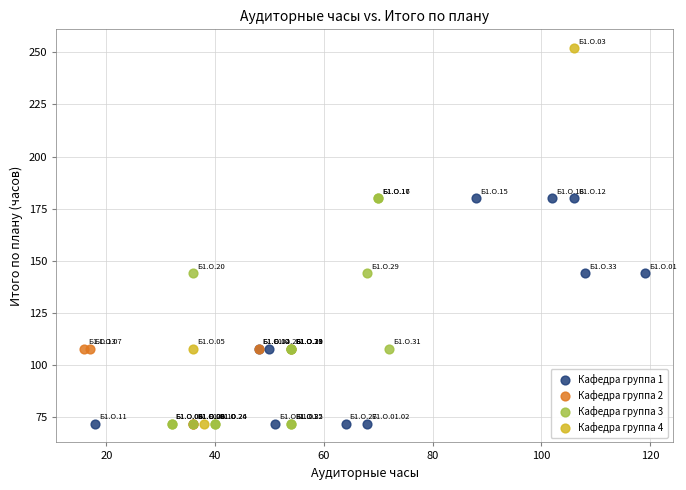

Which series contains the highest Y value?

Кафедра группа 4